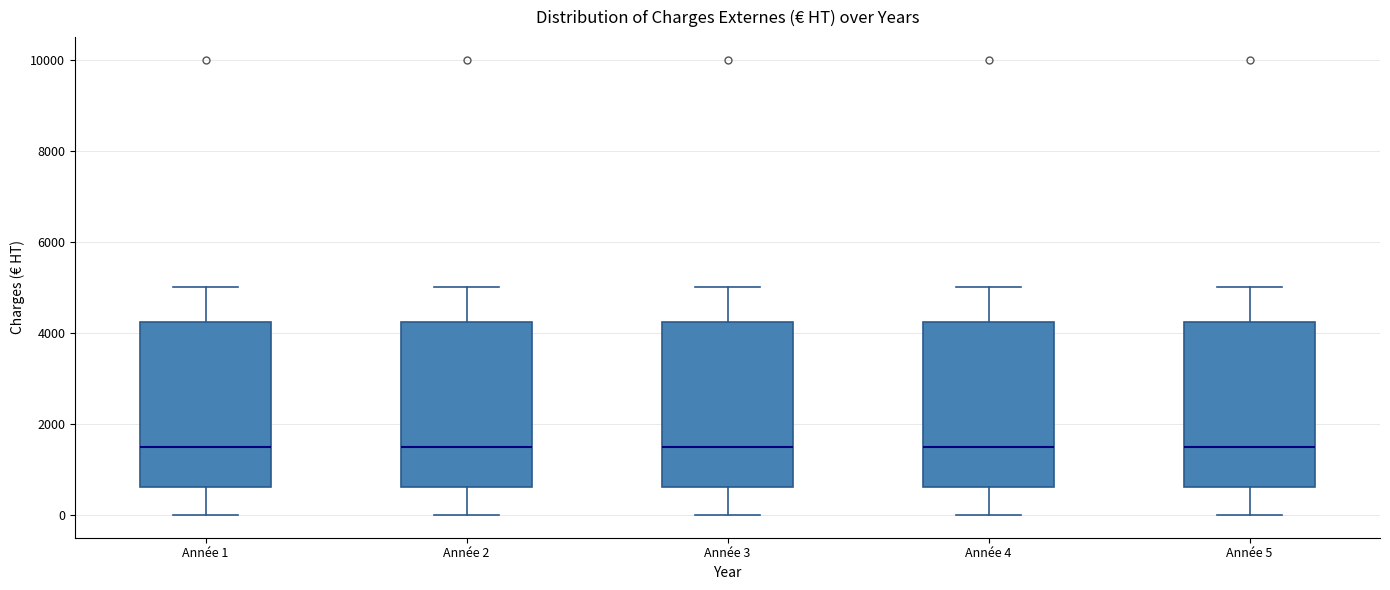

Reading left to right, read every box against the y-axis: the position of its median line, the range the box covers, and the ends of its whiskers. The values are not printed on the chart, so give them approximately, as read against the axis.

Année 1: median 1600, box 600 to 4200, whiskers 0 to 5000
Année 2: median 1600, box 600 to 4200, whiskers 0 to 5000
Année 3: median 1600, box 600 to 4200, whiskers 0 to 5000
Année 4: median 1600, box 600 to 4200, whiskers 0 to 5000
Année 5: median 1600, box 600 to 4200, whiskers 0 to 5000